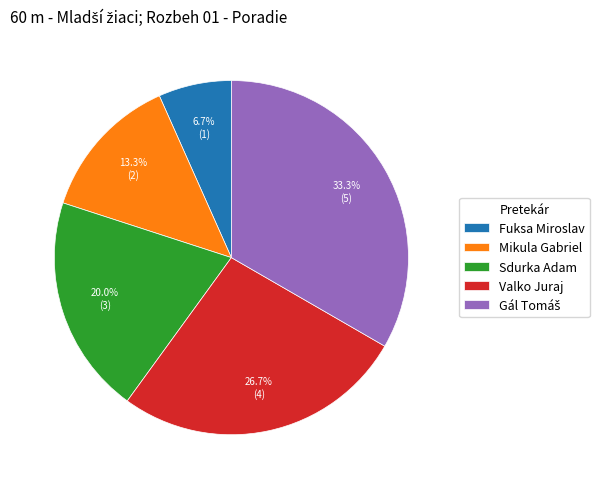

What is the ratio of the value at Fuksa Miroslav to the value at Mikula Gabriel?

0.5